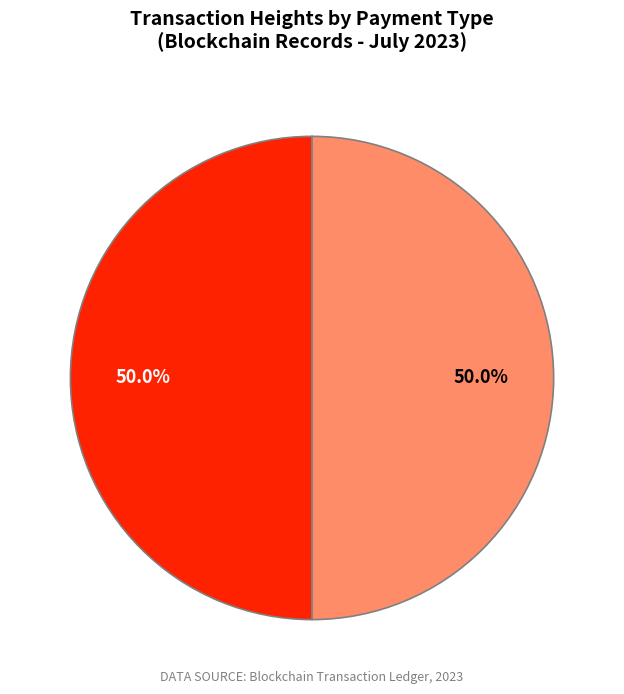

How much of the chart is everything except Ordinary Payment?

50.0%